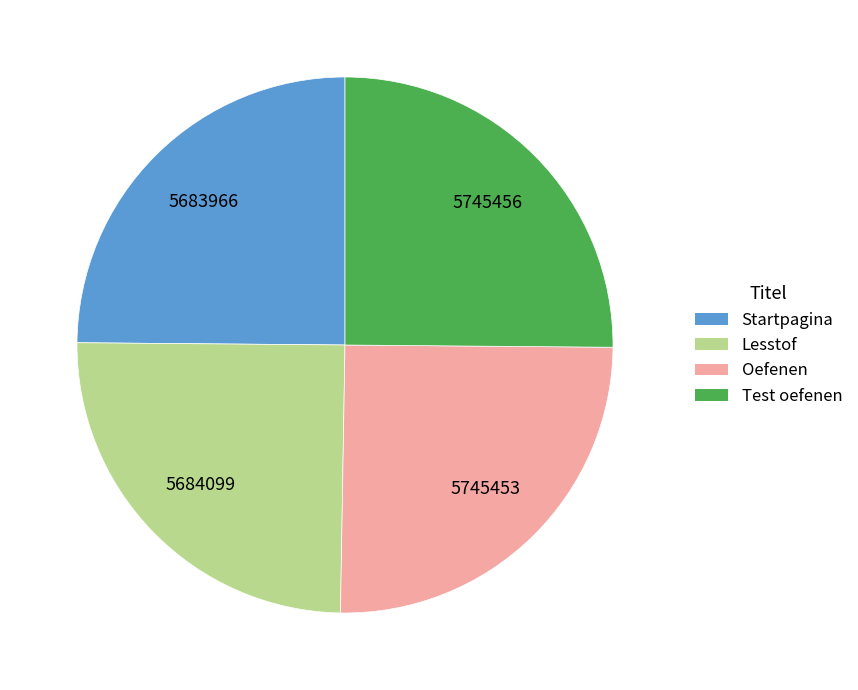

Does Oefenen account for over 50% of the chart?

No